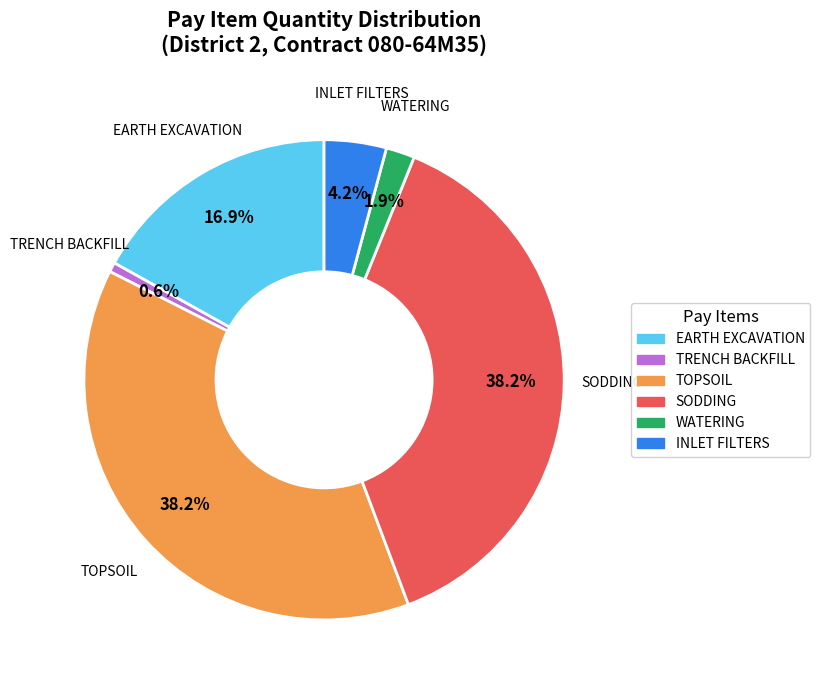

Is there a majority slice in this chart?

No